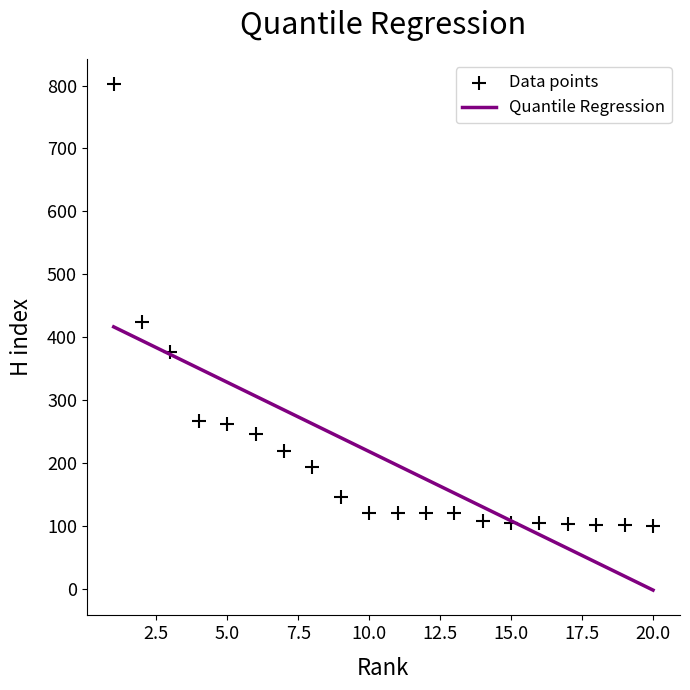

What is the range of X values (max minus min)?

19